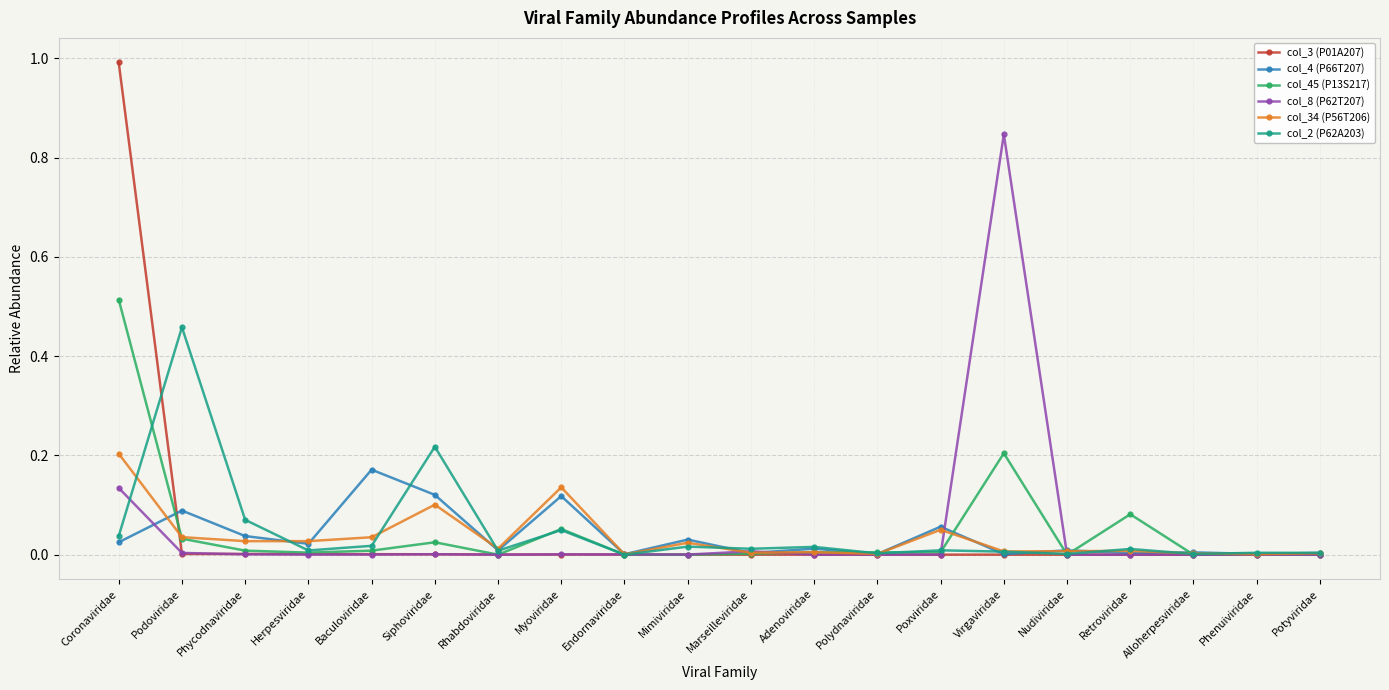

Which series has the largest range (max minus min)?

col_3 (P01A207)